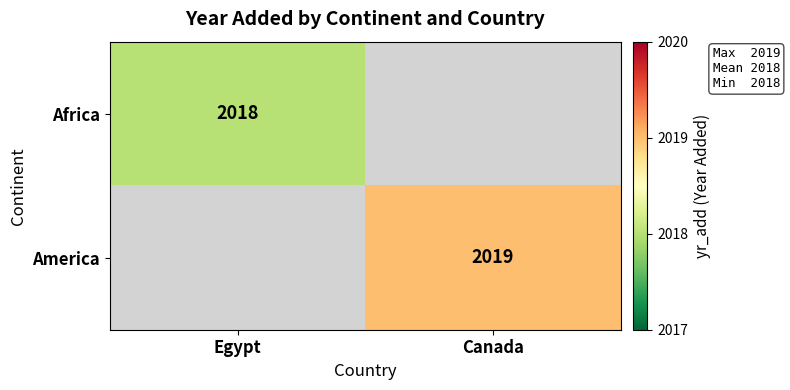

The Africa series shows 1287.6 at Egypt. True or false?

False